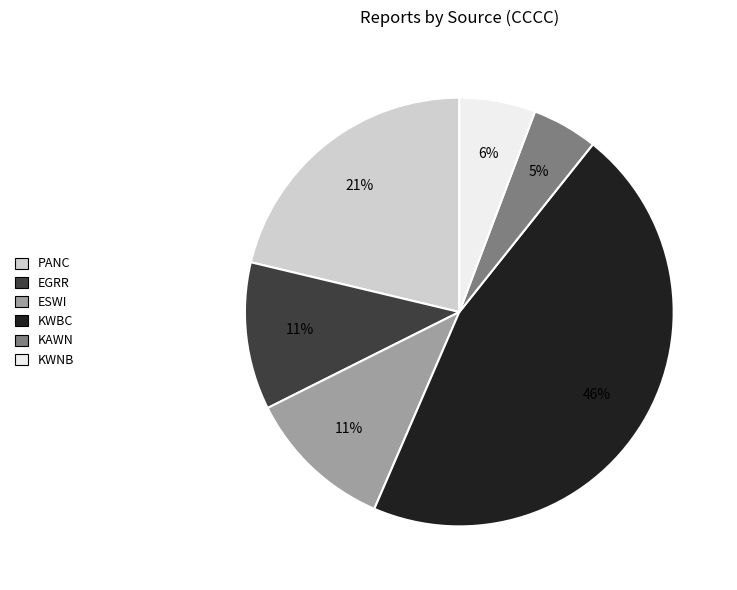

How many slices are in this pie chart?

6